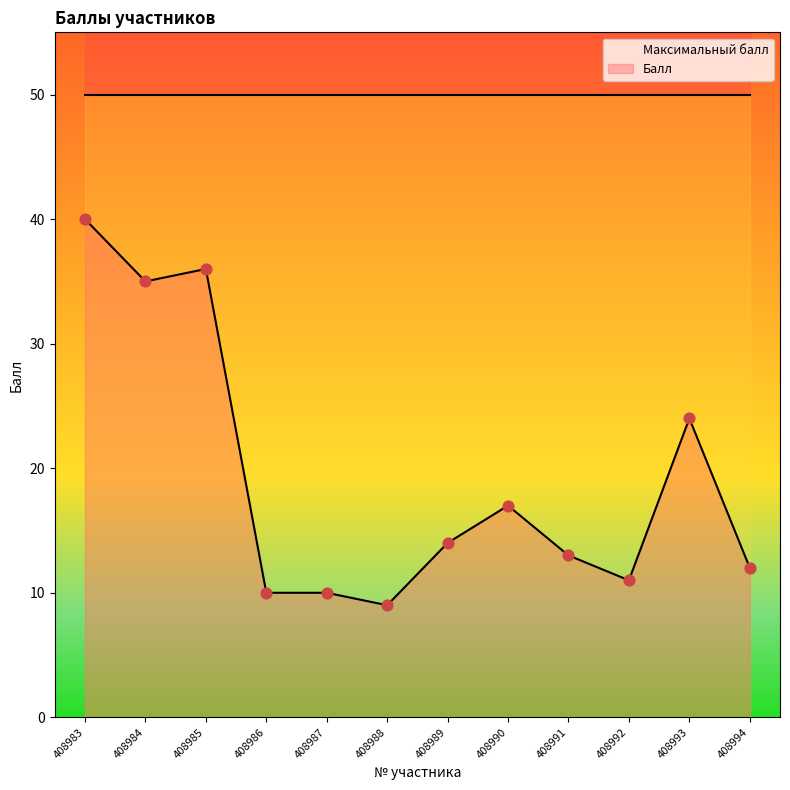

Which series reaches the maximum Y coordinate?

Максимальный балл